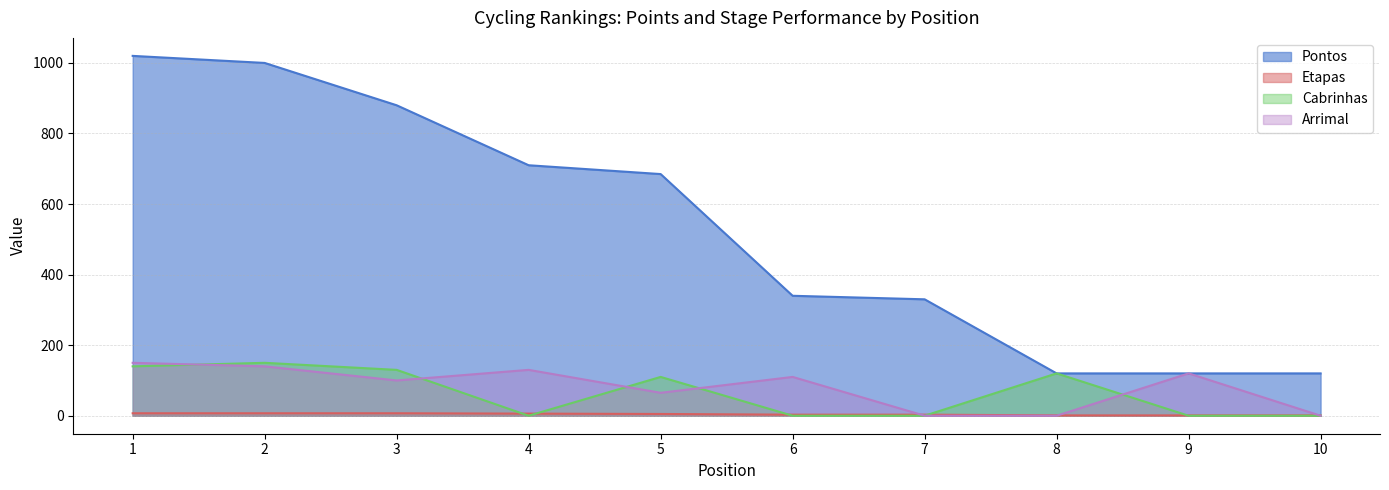

How many data points in Cabrinhas are less than 110?

5